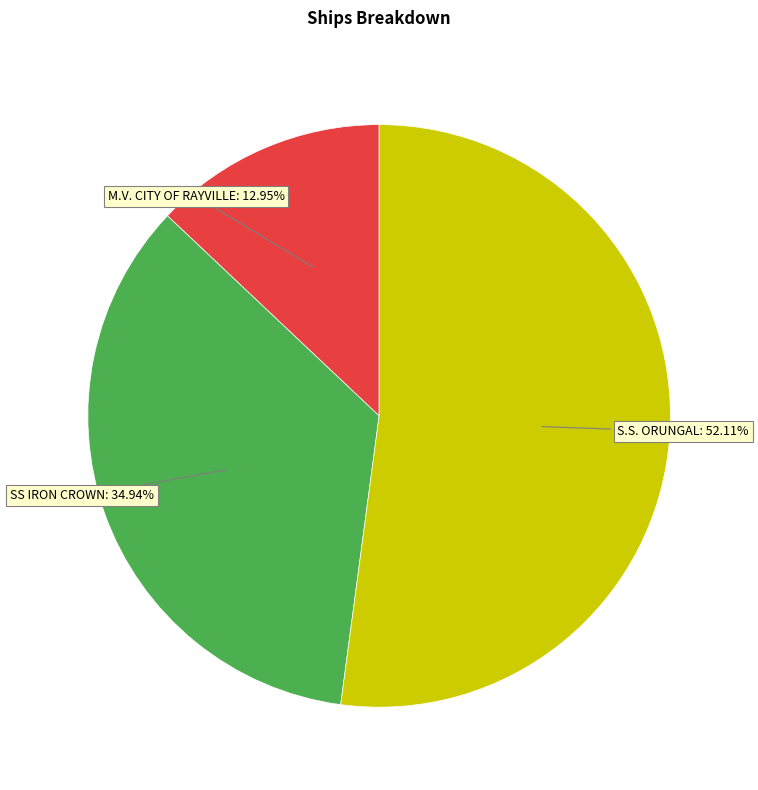

Does any single category account for the majority?

Yes